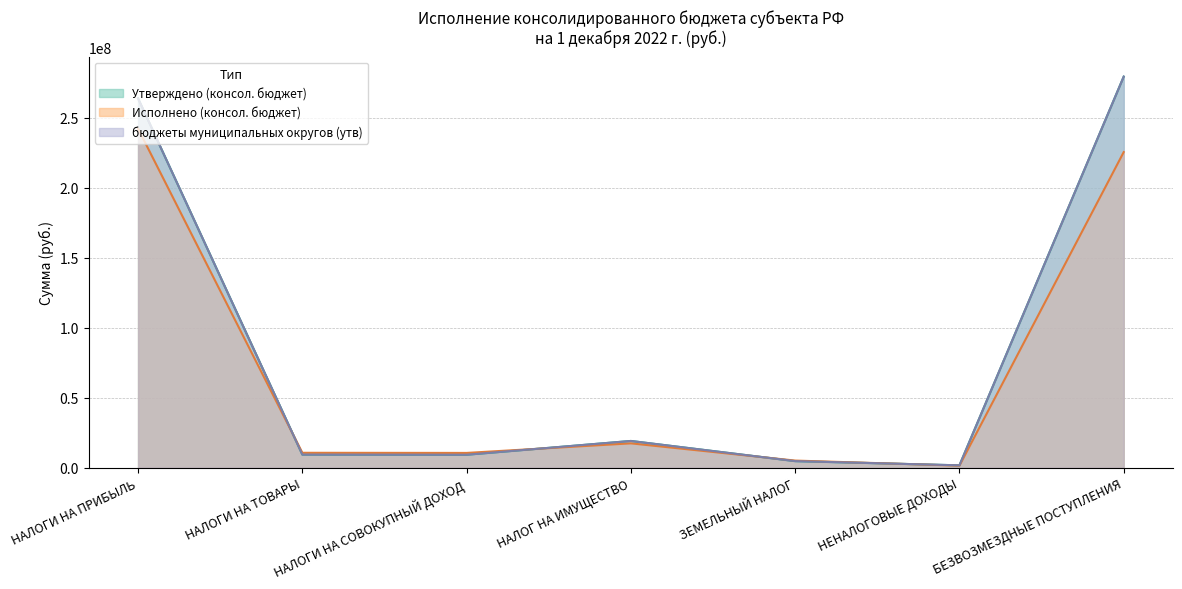

Which category has the highest value in the Утверждено (консол. бюджет) series?

БЕЗВОЗМЕЗДНЫЕ ПОСТУПЛЕНИЯ